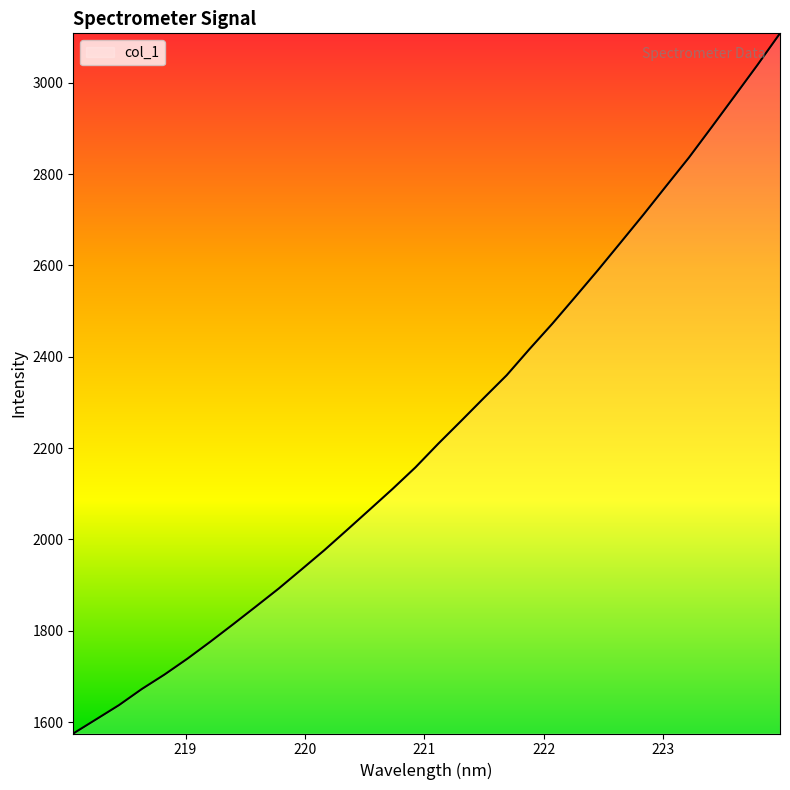

What is the difference between the maximum and minimum values?

1532.9